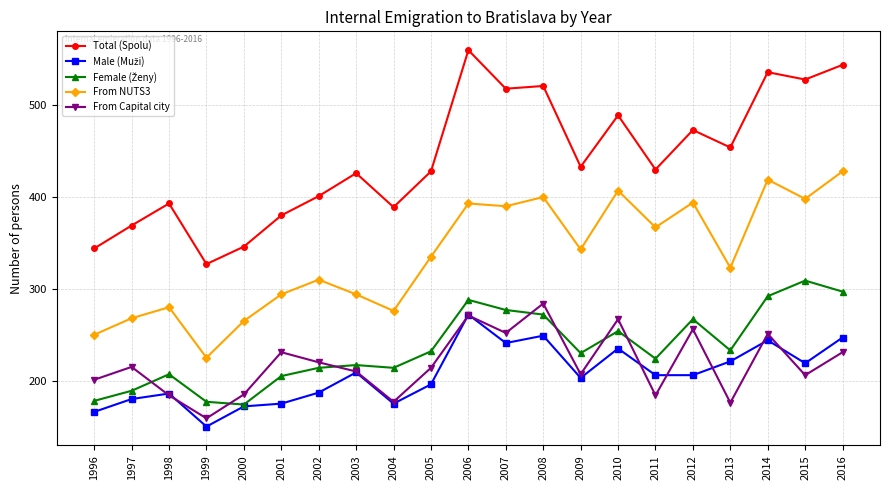

What is the total value across all series at 2000?

1142